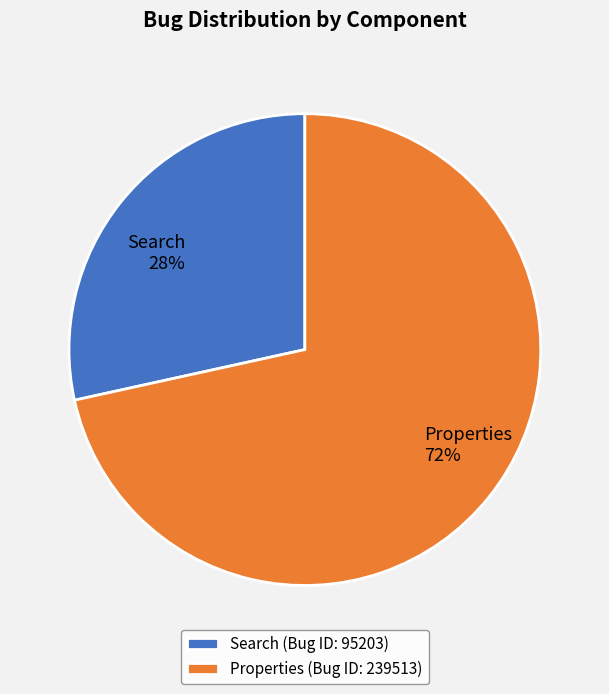

What percentage is the Properties slice, to the nearest percent?

72%